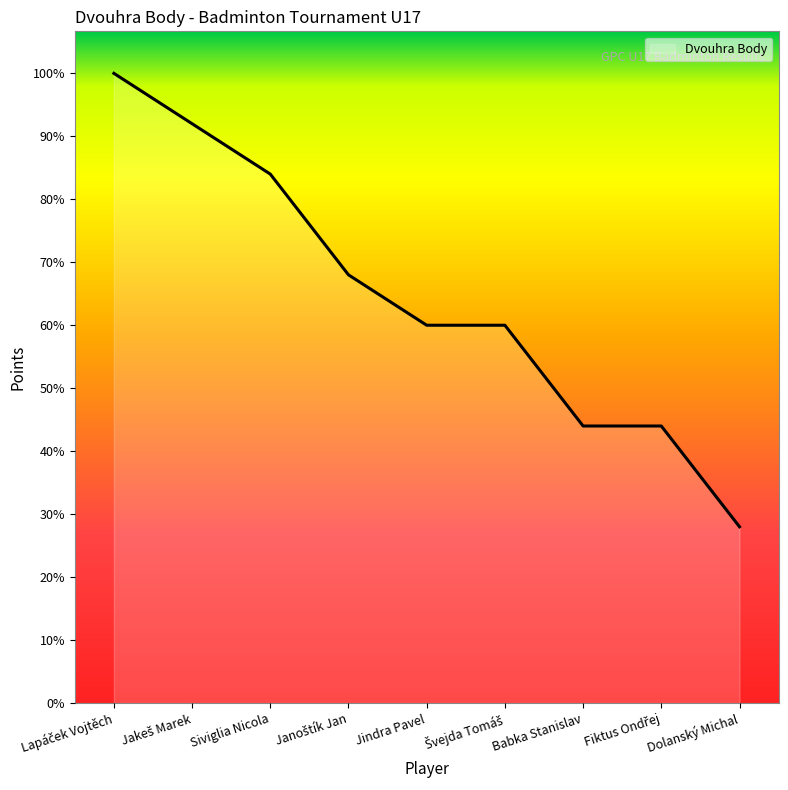

At which label is the value closest to 96?

Janoštík Jan